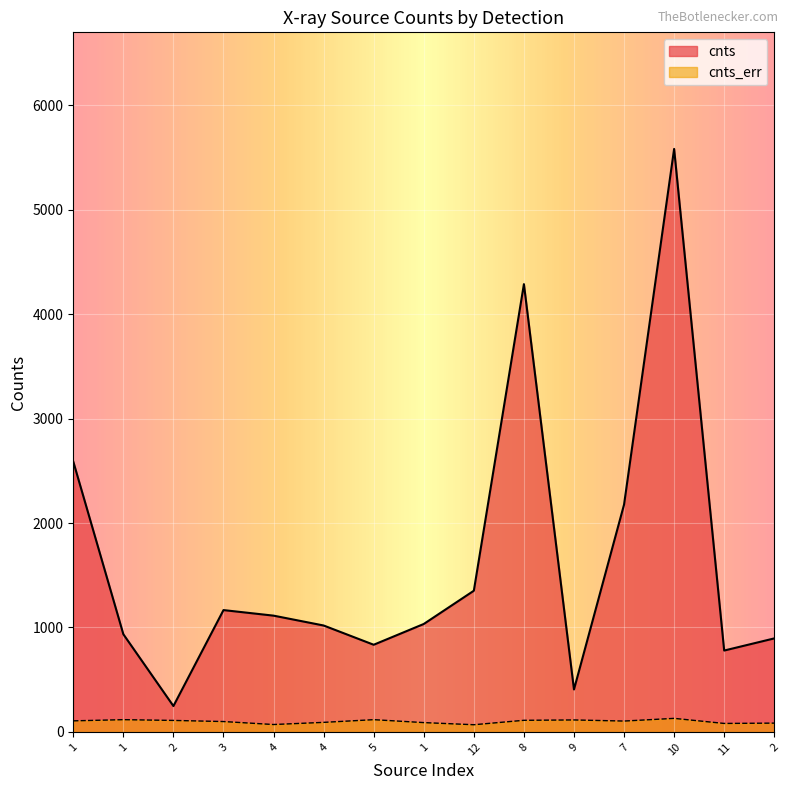

True or false: cnts has a value of 5582.2 at 10.

True